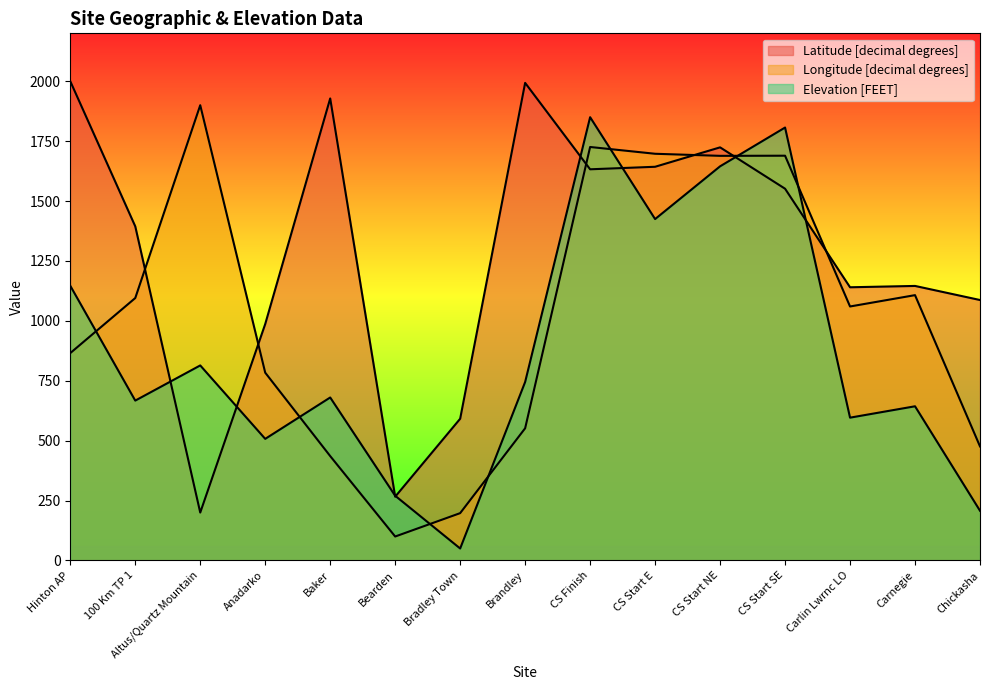

What is the difference between the maximum and minimum values in the Longitude [decimal degrees] series?

1800.0